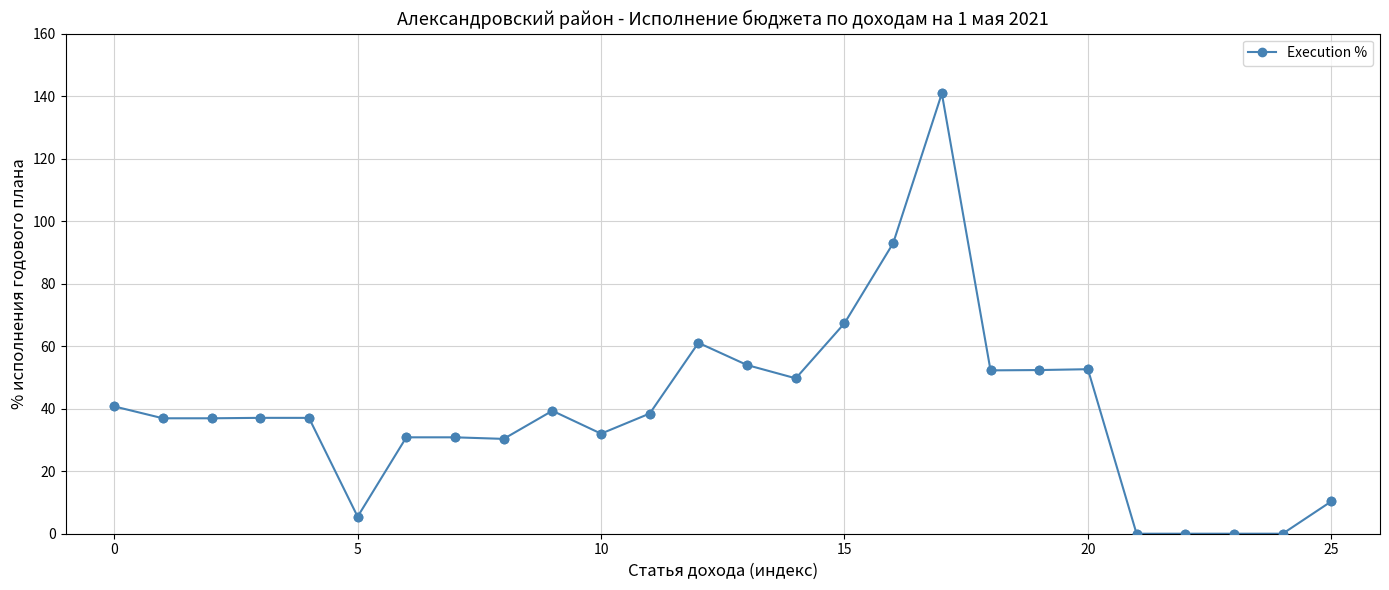

What is the difference between the second highest and minimum values?

92.9